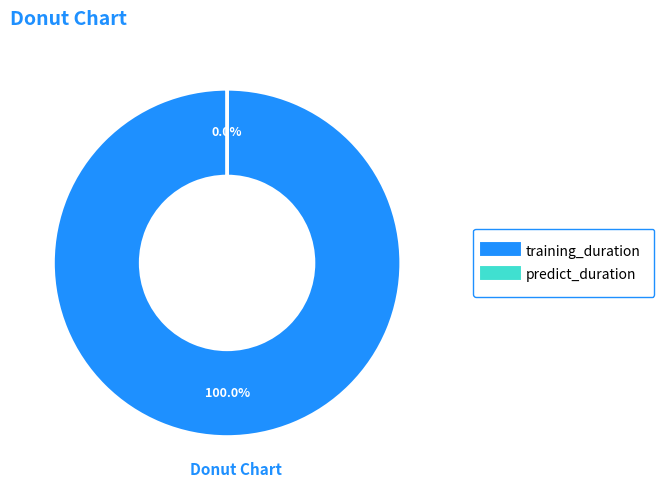

Is the sum of training_duration and predict_duration greater than half?

Yes